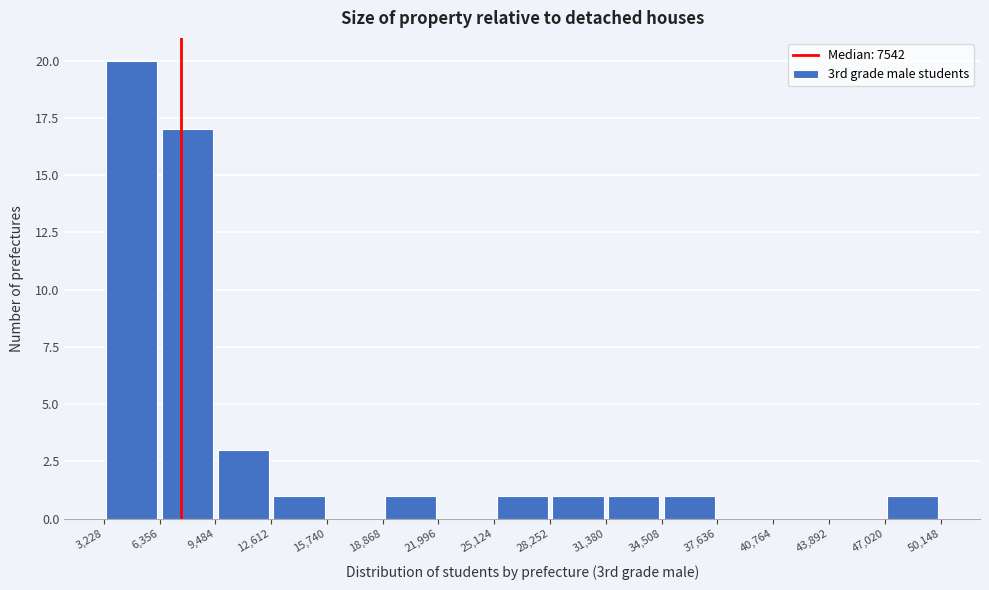

What is the height of the bar covering 3,228 to 6,356 on the x-axis? The values are not printed on the chart, so give them approximately, as read against the axis.

20